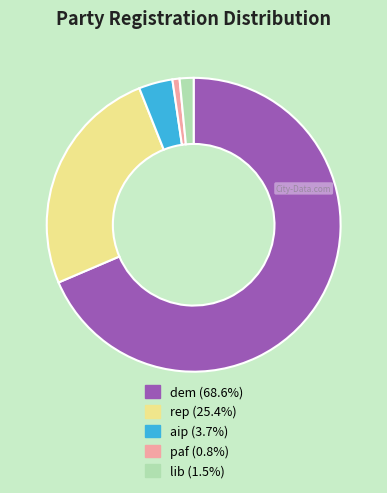

How many segments does this pie chart have?

5